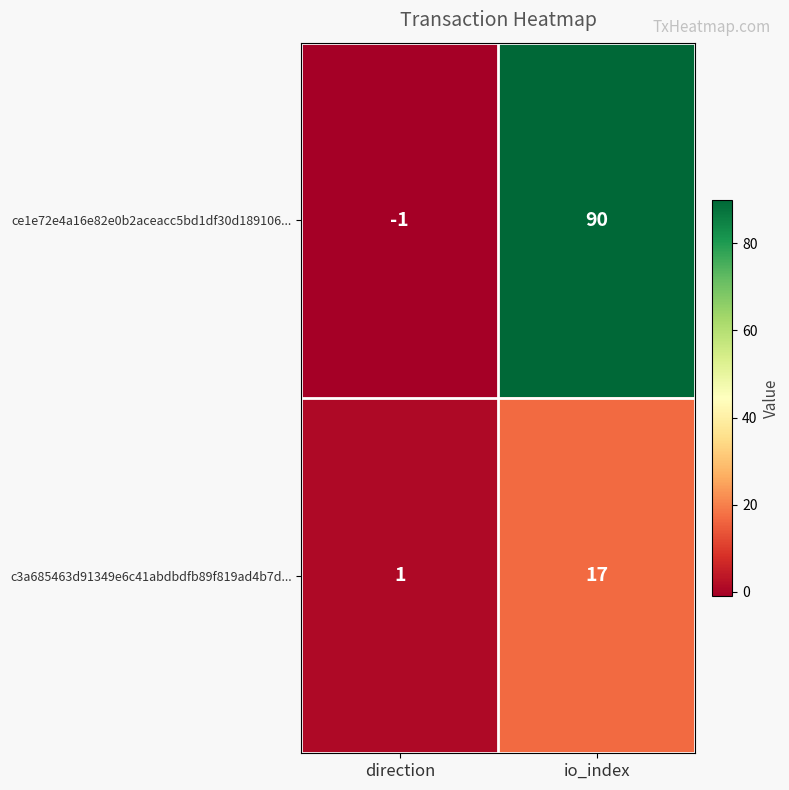

The value of c3a685463d91349e6c41abdbdfb89f819ad4b7d... at direction is 1. True or false?

True